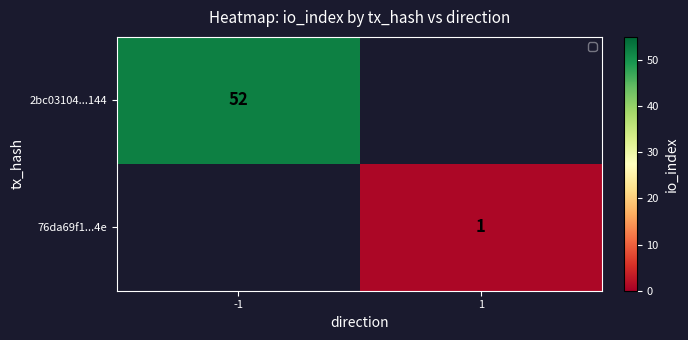

The value of 76da69f1...4e at 1 is 2. True or false?

False